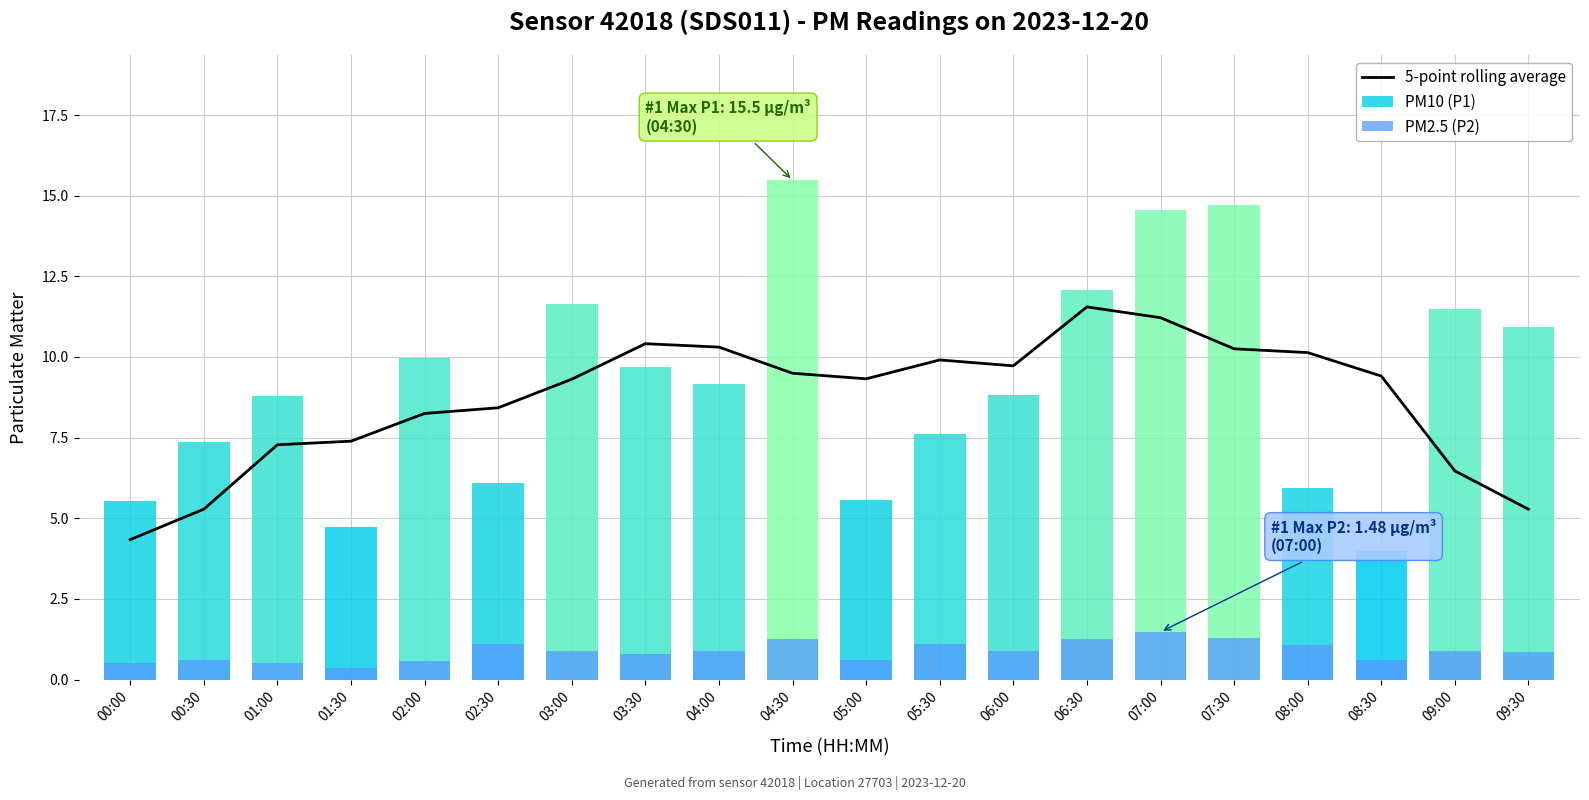

How many data points does each series have?

20